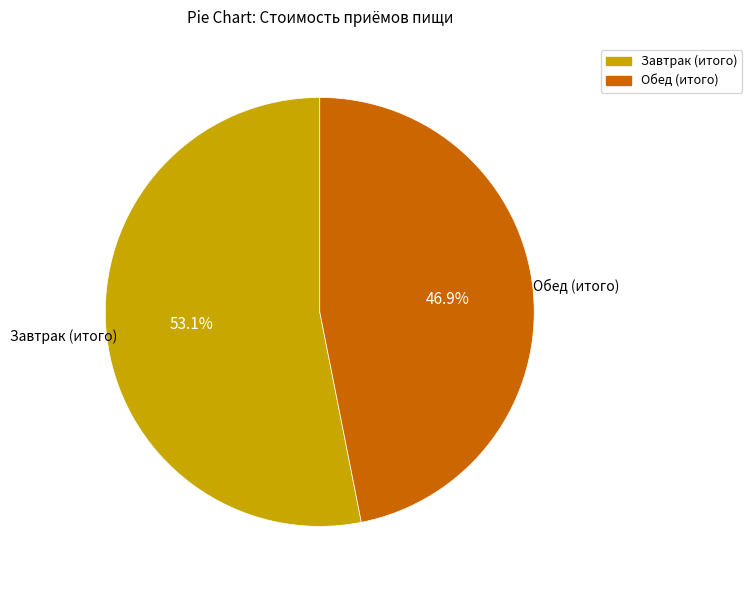

Does any single category account for the majority?

Yes